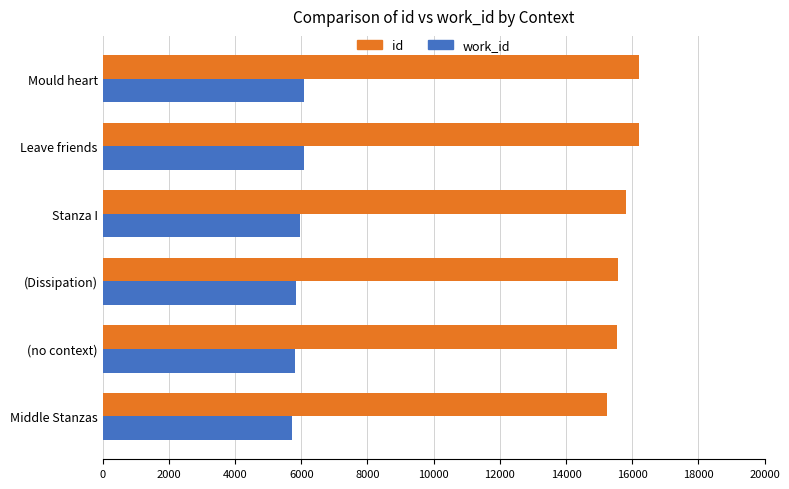

The value of id at Mould heart is 28605. True or false?

False